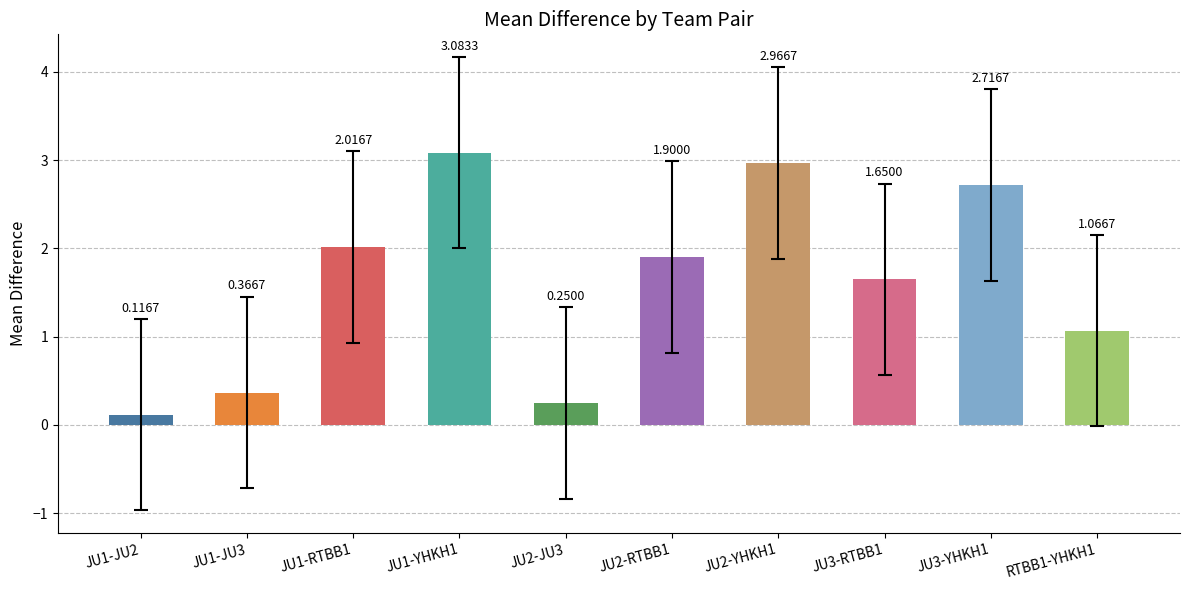

Between JU1-JU3 and JU1-RTBB1, which is larger?

JU1-RTBB1